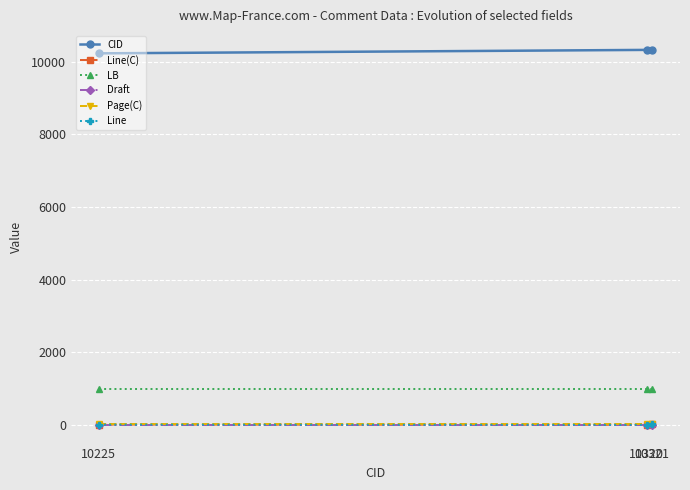

Reading left to right, transcribe all the data shown in this chart.

CID: 10225=10225	10320=10320	10321=10321
Line(C): 10225=7	10320=1	10321=11
LB: 10225=1000	10320=1000	10321=1000
Draft: 10225=6	10320=6	10321=6
Page(C): 10225=19	10320=19	10321=19
Line: 10225=7	10320=1	10321=11